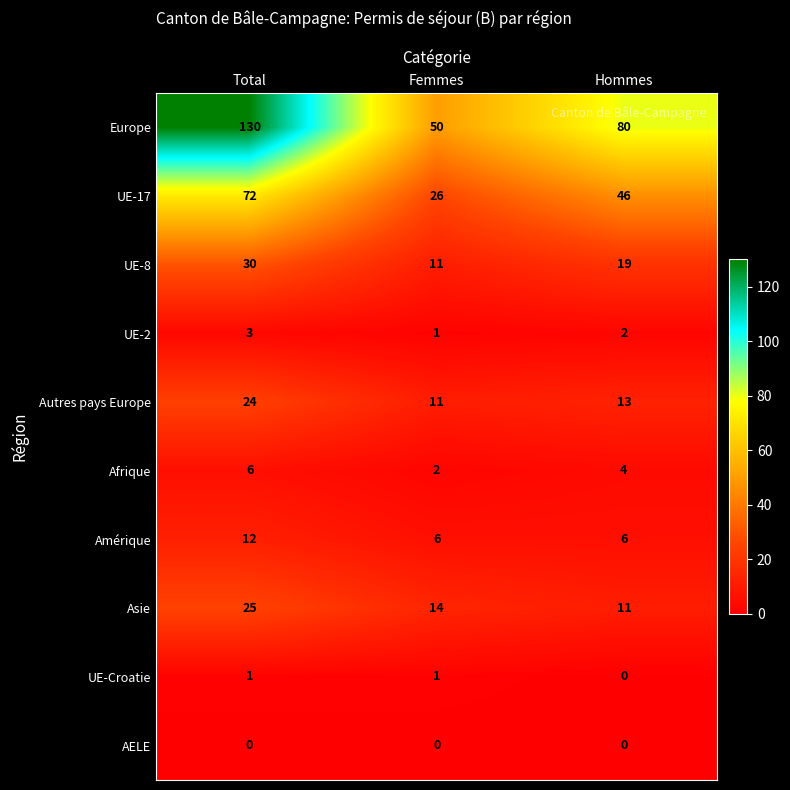

The value of Autres pays Europe at Femmes is 11. True or false?

True